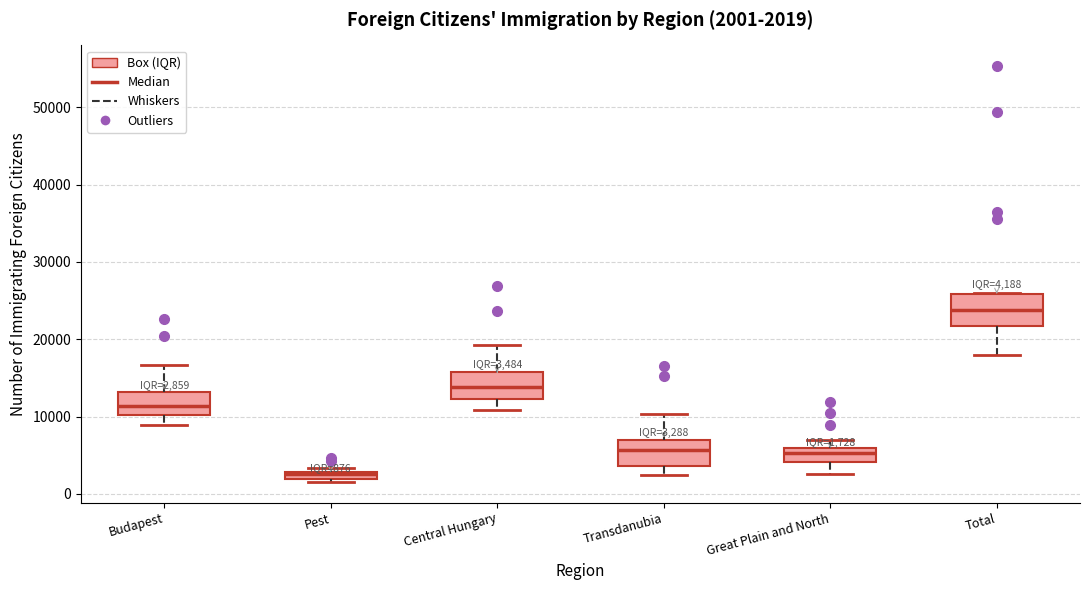

Which box's median line is the highest?

Total